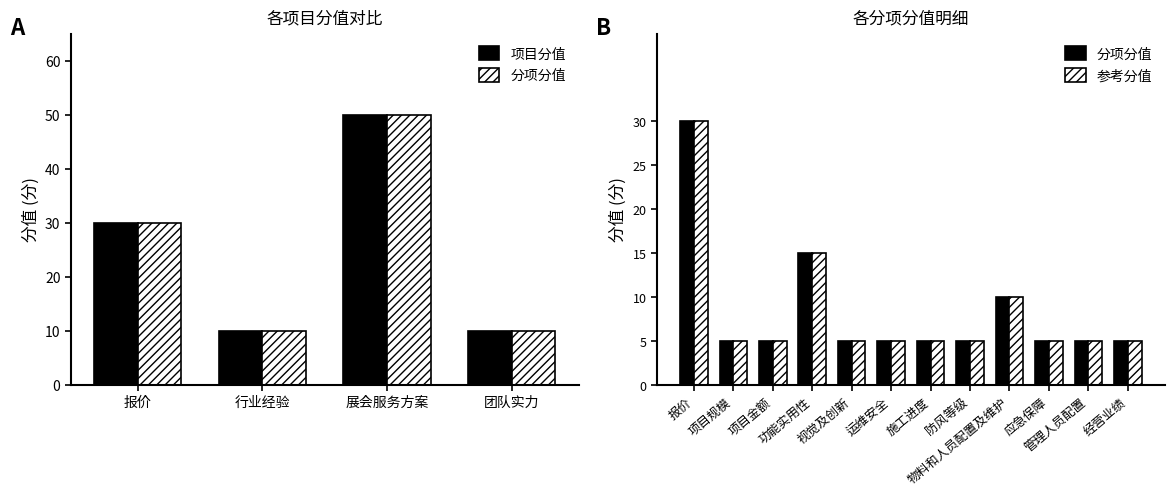

Reading right to left, what are all the values shown in this chart?

项目分值: 团队实力=10	展会服务方案=50	行业经验=10	报价=30
分项分值: 团队实力=10	展会服务方案=50	行业经验=10	报价=30